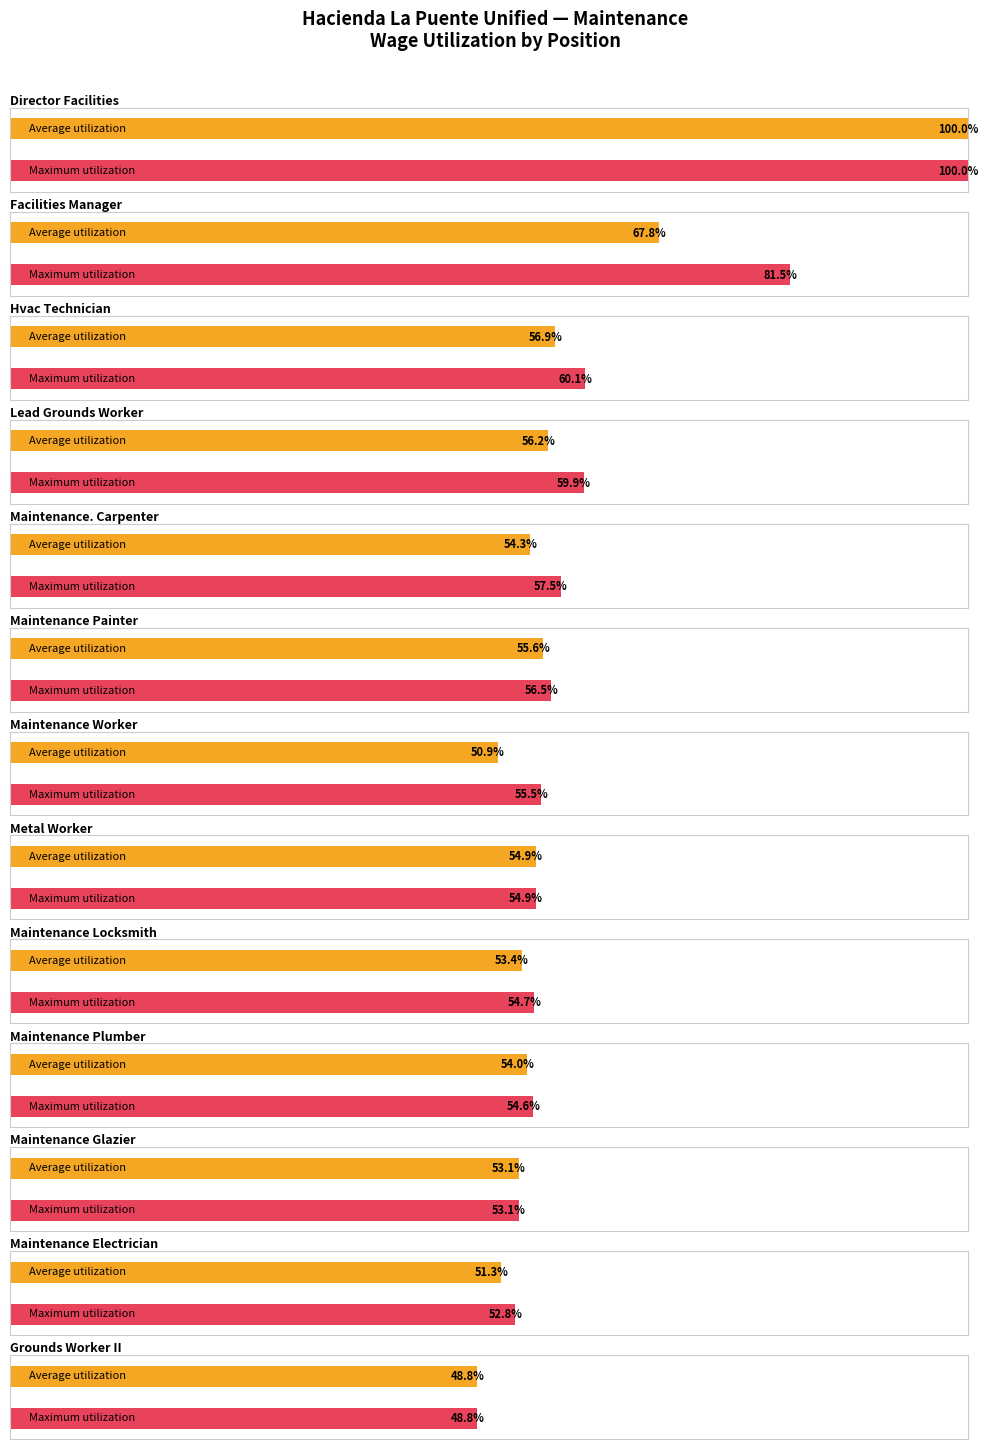

Where does the Maximum Wages series first go above 84129?

Director Facilities